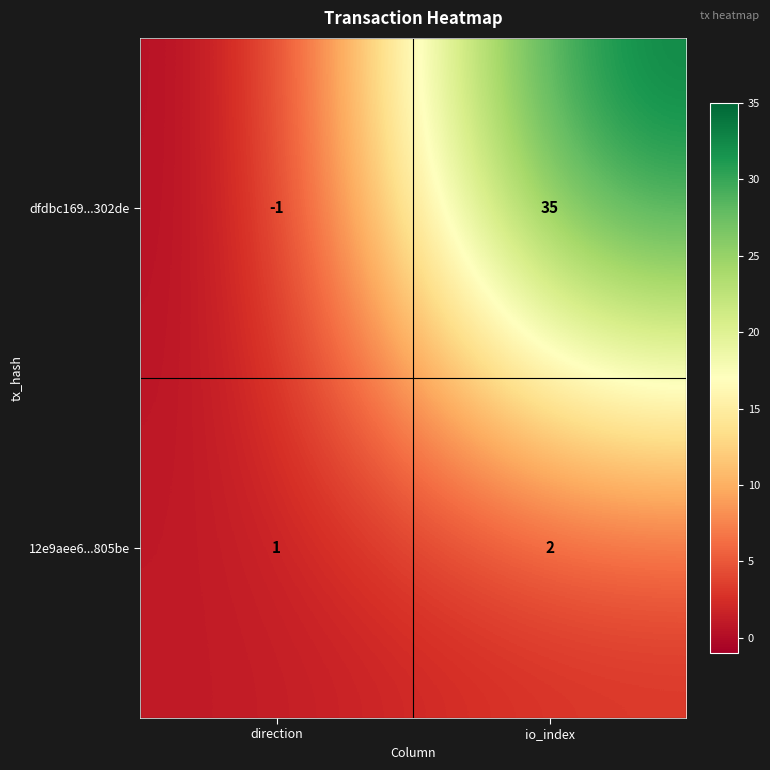

Reading left to right, list all the values displayed in this chart.

dfdbc169...302de: direction=-1	io_index=35
12e9aee6...805be: direction=1	io_index=2